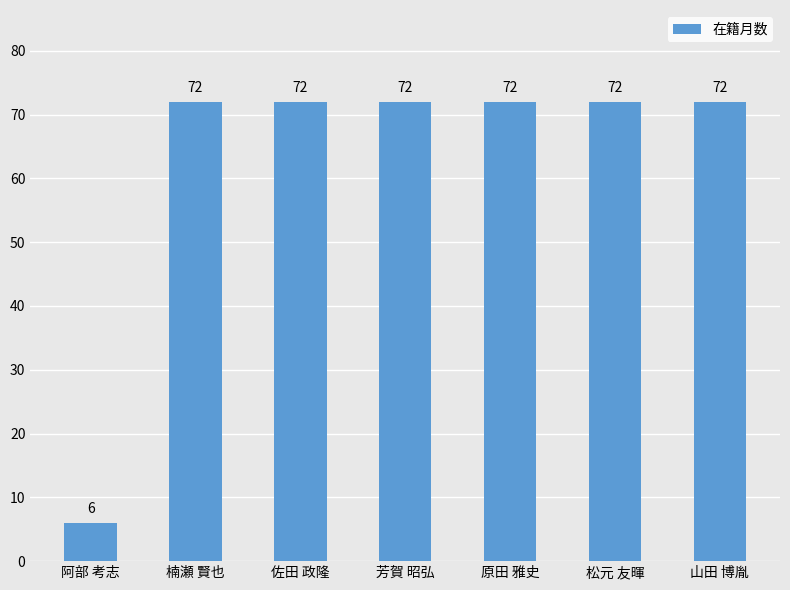

What is the sum of all values?

438